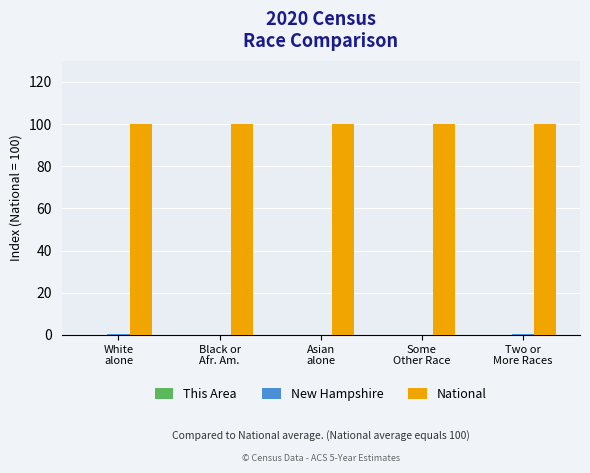

Does the chart contain stacked bars?

No